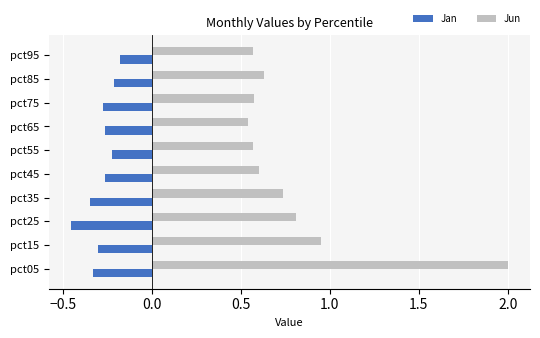

What is the total value across all series at pct55?

0.3